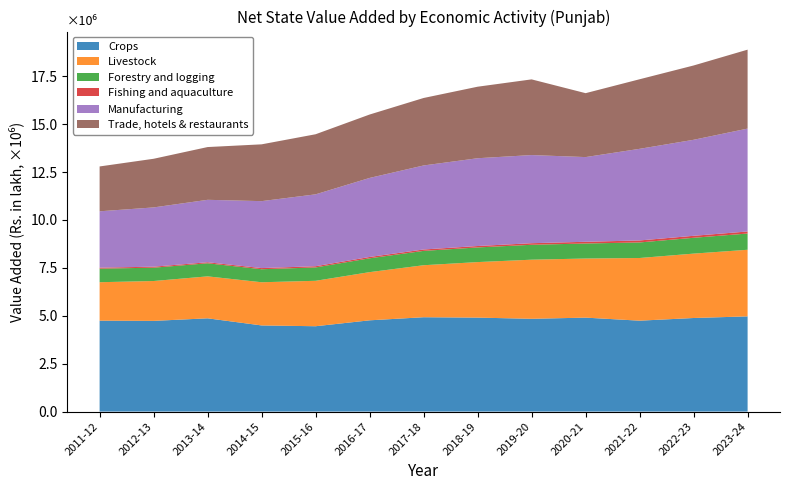

Reading right to left, extract all data points from this chart.

Crops: 4968199.8	4882993.9	4743551.4	4902733.7	4841581.4	4903356.7	4923198.9	4762161.0	4453609.0	4495122.0	4866514.0	4732731.0	4744201.8
Livestock: 3476189.5	3360031.9	3270658.1	3084390.2	3084680.6	2897911.3	2713905.3	2514535.0	2370736.0	2253551.0	2189613.0	2080668.0	2006468.5
Forestry and logging: 846626.7	826452.0	811244.5	783930.4	777725.4	764389.0	748297.0	721937.0	697935.0	679276.0	682516.0	695362.0	707859.0
Fishing and aquaculture: 107071.3	103300.8	104613.3	89480.4	82739.4	73729.0	72932.4	69617.8	62789.0	59947.0	53917.0	52358.3	51712.9
Manufacturing: 5369875.0	5010027.0	4781273.0	4420119.0	4599021.0	4581177.0	4385019.0	4123948.0	3751196.0	3493724.0	3257929.0	3092551.7	2940858.0
Trade, hotels & restaurants: 4119165.0	3878203.0	3630599.0	3335434.0	3949853.0	3732532.0	3521258.0	3309222.0	3135894.0	2964169.0	2753696.0	2538774.0	2340552.0